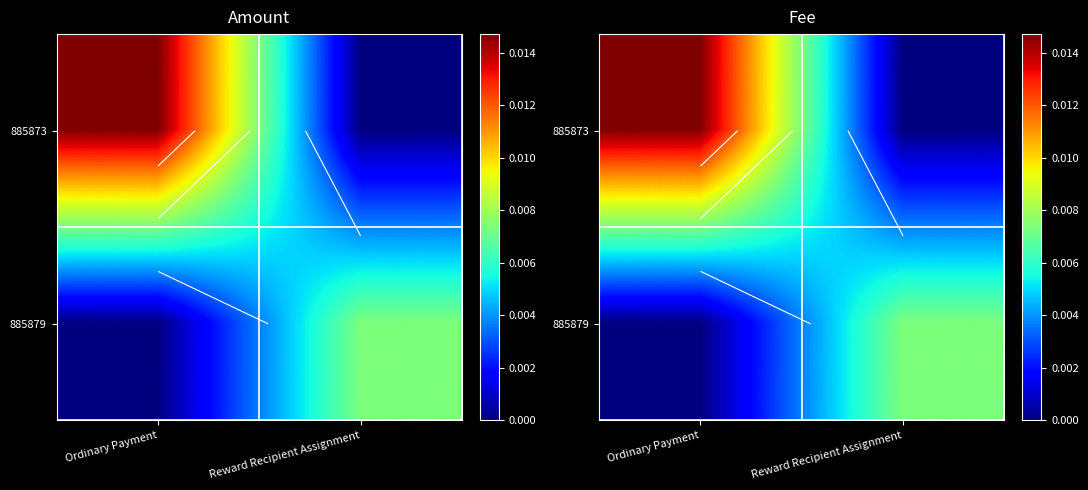

Rank the series by their average value, from lowest to highest.

885879, 885873